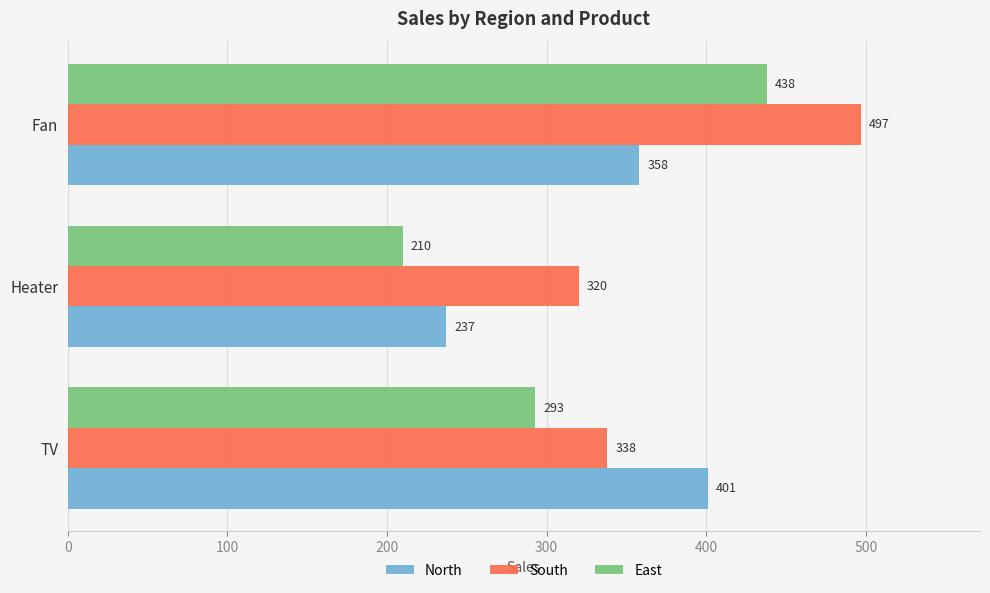

How many data points in South are less than 338?

1